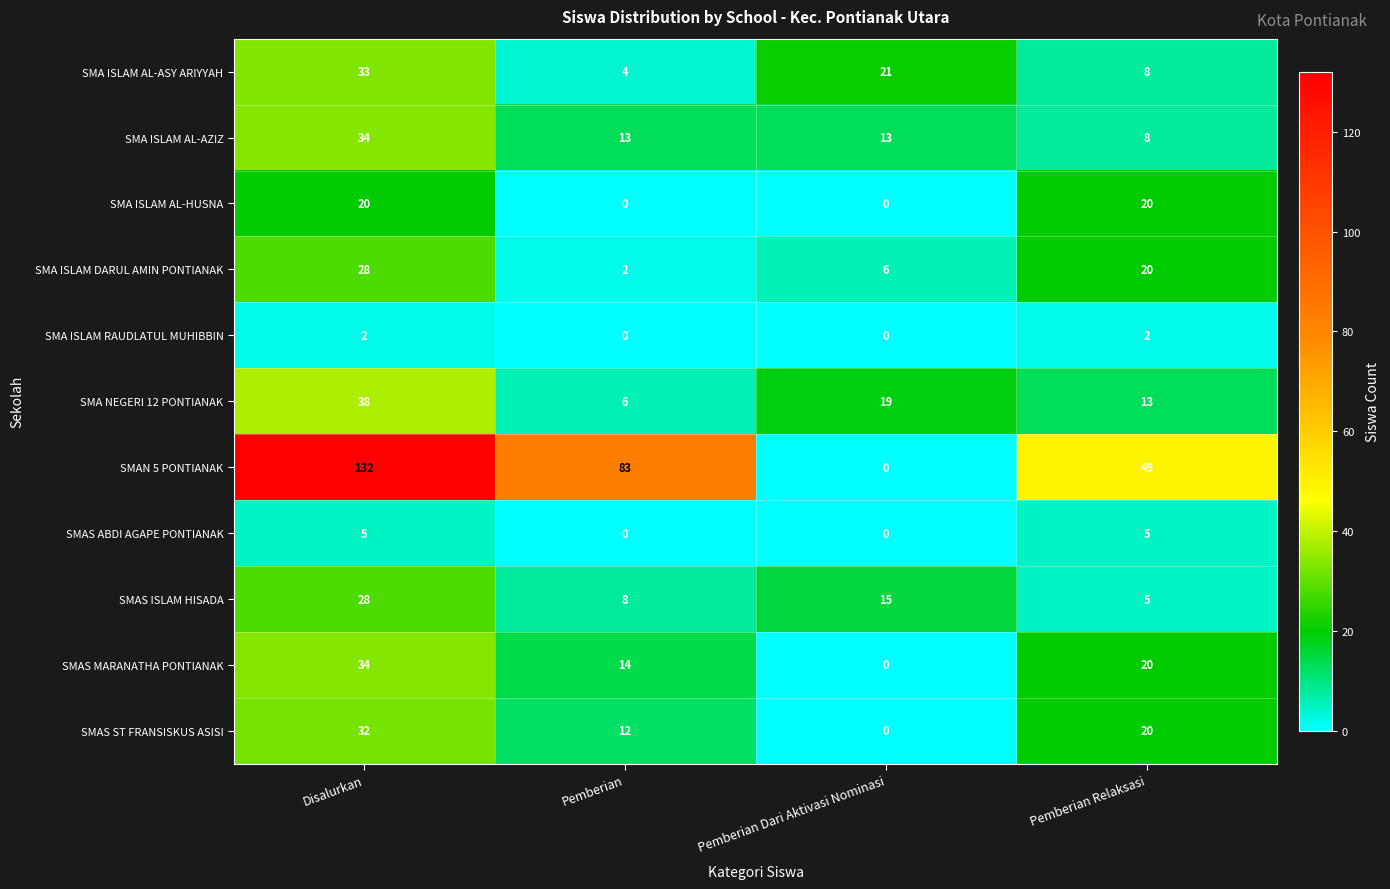

What is the sum of all SMA ISLAM RAUDLATUL MUHIBBIN values?

4